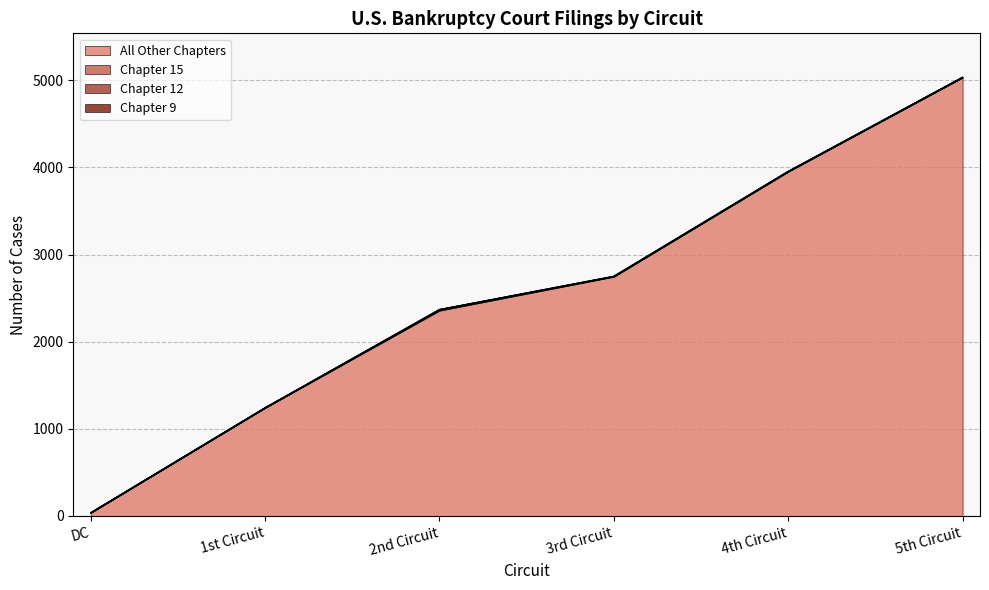

How many distinct data groups are displayed?

4